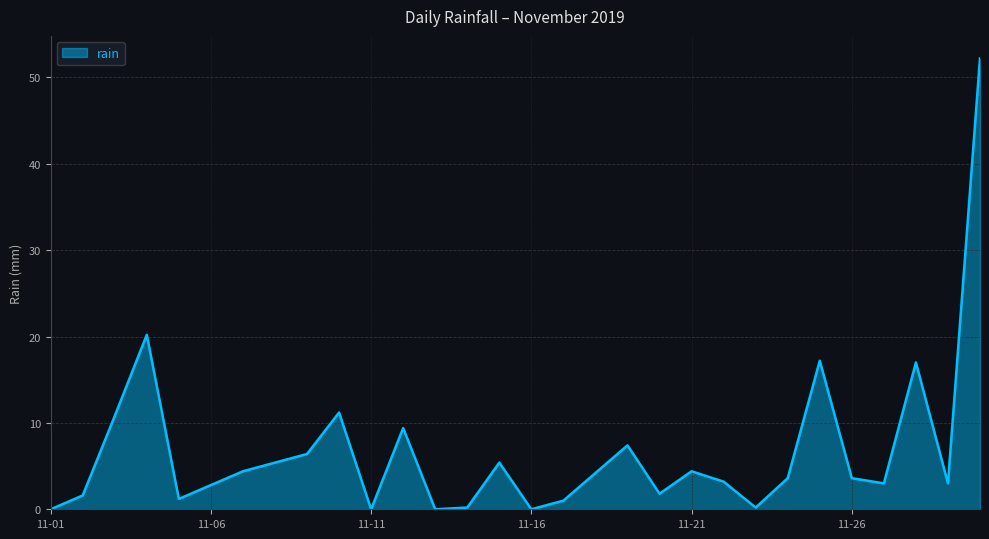

What is the maximum value shown in the chart?

52.2